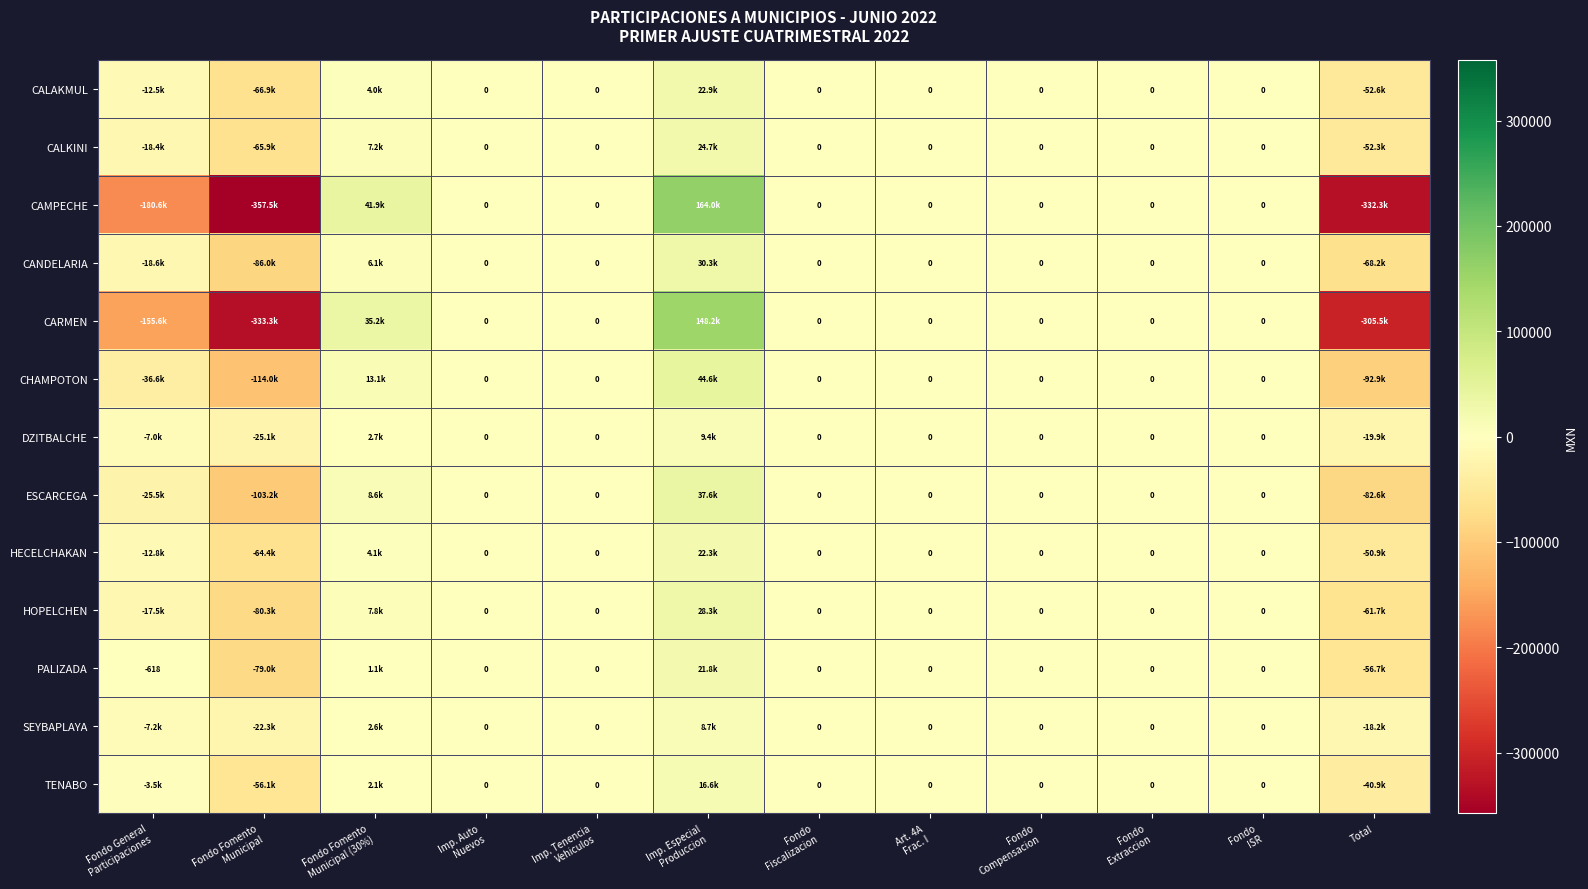

Where is ESCARCEGA nearest to the value -32817?

Fondo General Participaciones